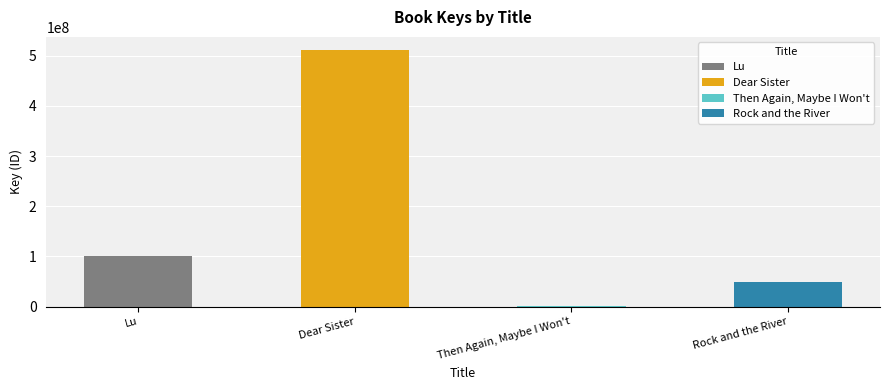

What is the greatest value displayed?

512164150